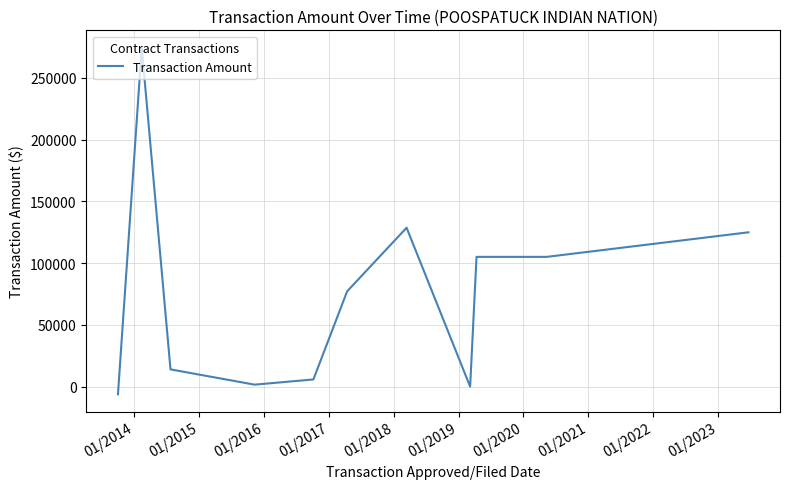

What is the maximum value shown in the chart?

274407